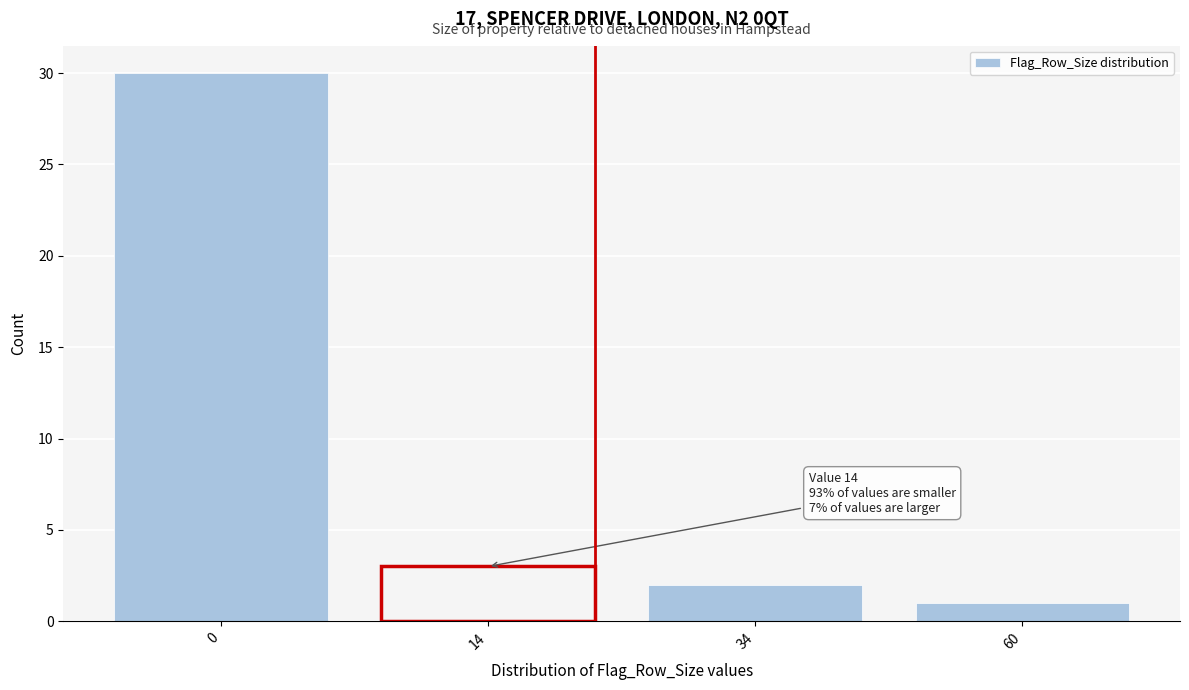

Reading left to right, transcribe all the data shown in this chart.

0=30	14=3	34=2	60=1